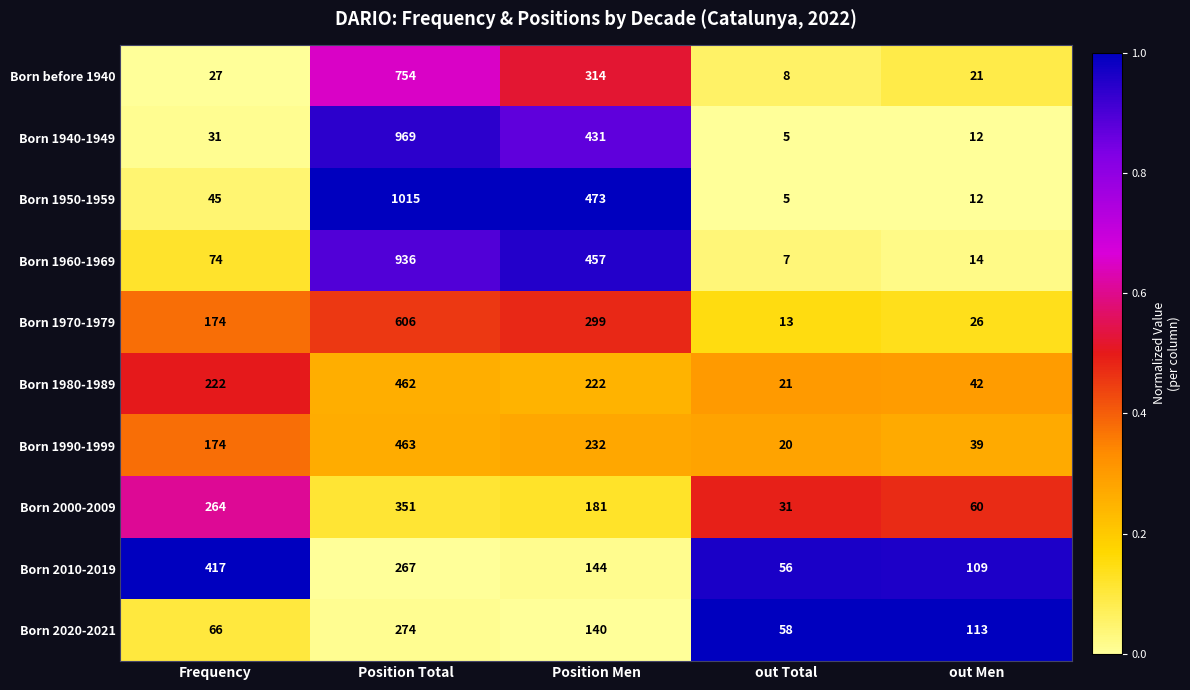

Is the value of Born 1940-1949 at Position Men greater than the value of Born 1990-1999 at out Total?

Yes